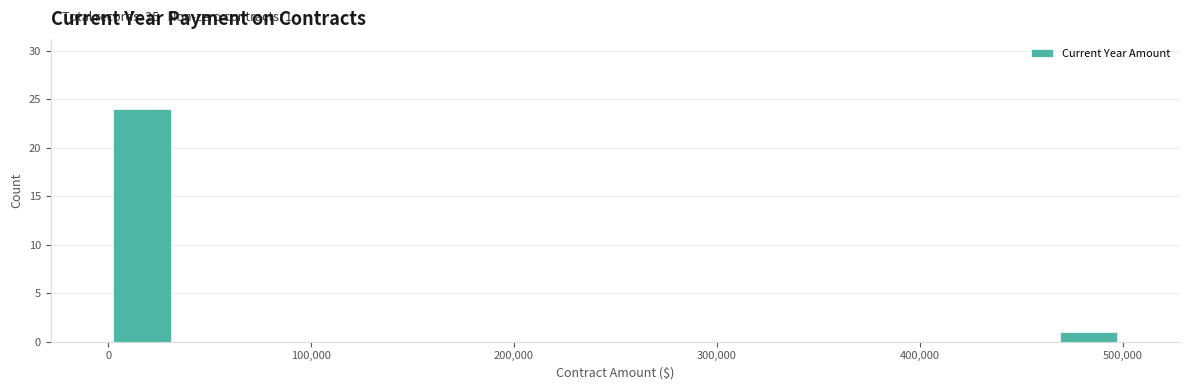

Read against the x-axis, roughly where is the centre of the tallest bar?

20000